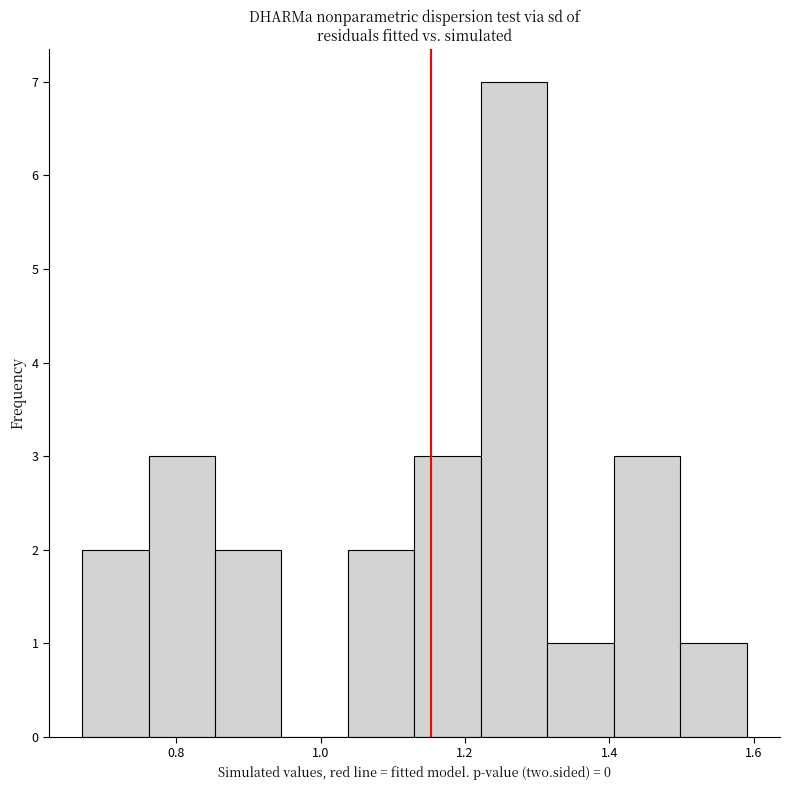

Over which range of the x-axis is the bar tallest?

1.222 to 1.314